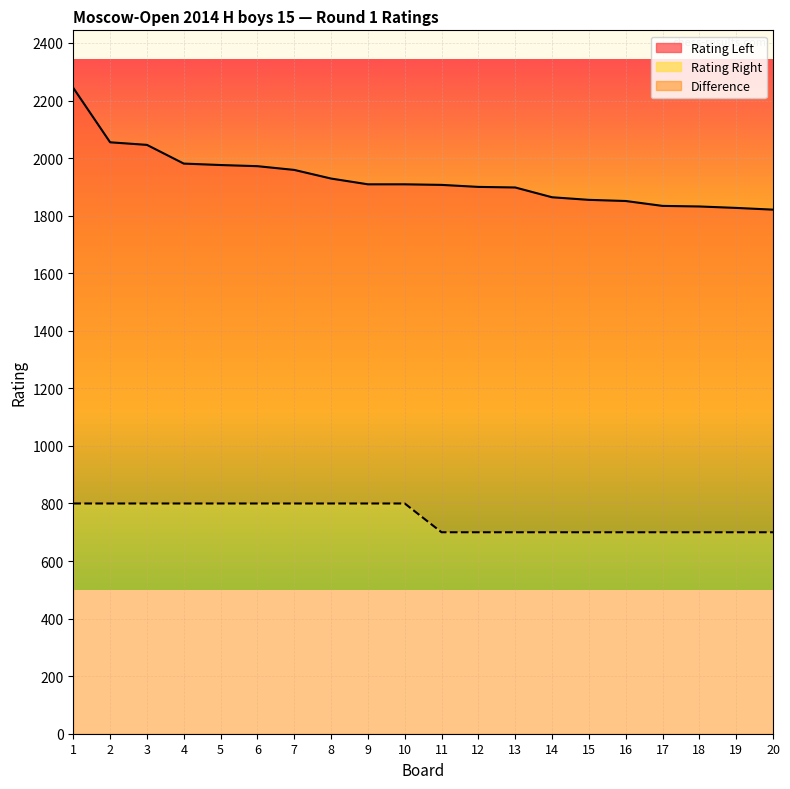

Reading left to right, list all the values displayed in this chart.

Rating Left: 1=2244	2=2055	3=2046	4=1981	5=1976	6=1972	7=1959	8=1929	9=1909	10=1909	11=1907	12=1900	13=1898	14=1864	15=1855	16=1851	17=1834	18=1832	19=1827	20=1821
Rating Right: 1=800	2=800	3=800	4=800	5=800	6=800	7=800	8=800	9=800	10=800	11=700	12=700	13=700	14=700	15=700	16=700	17=700	18=700	19=700	20=700